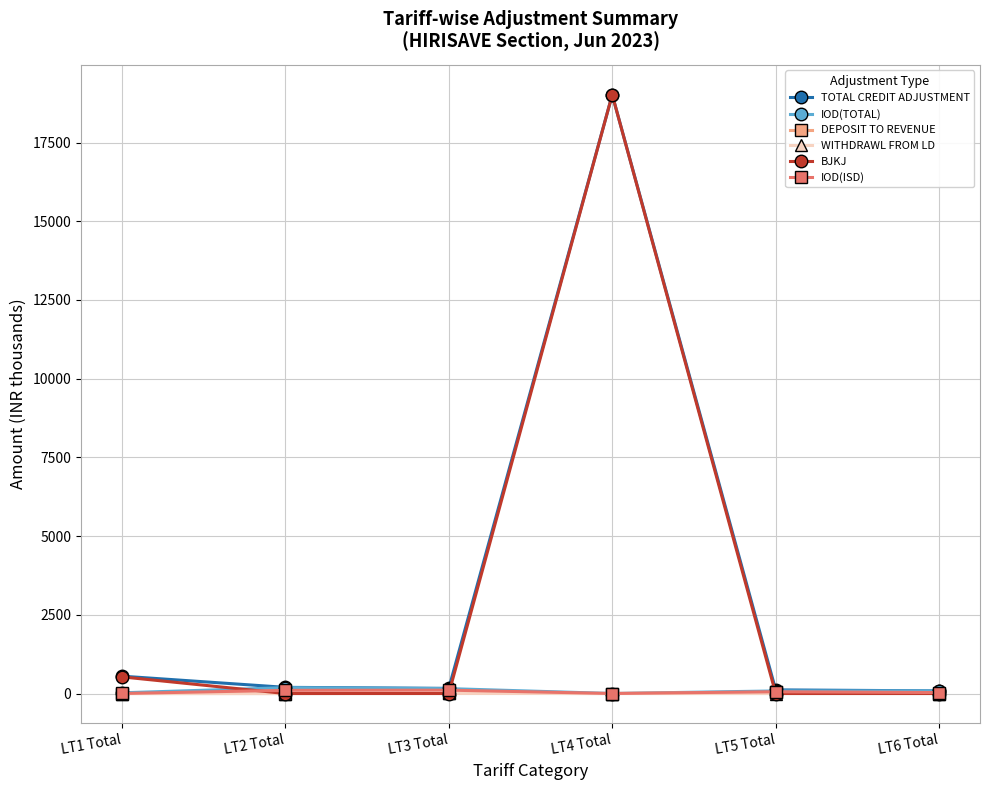

At which category does the chart reach its peak across all series?

LT4 Total